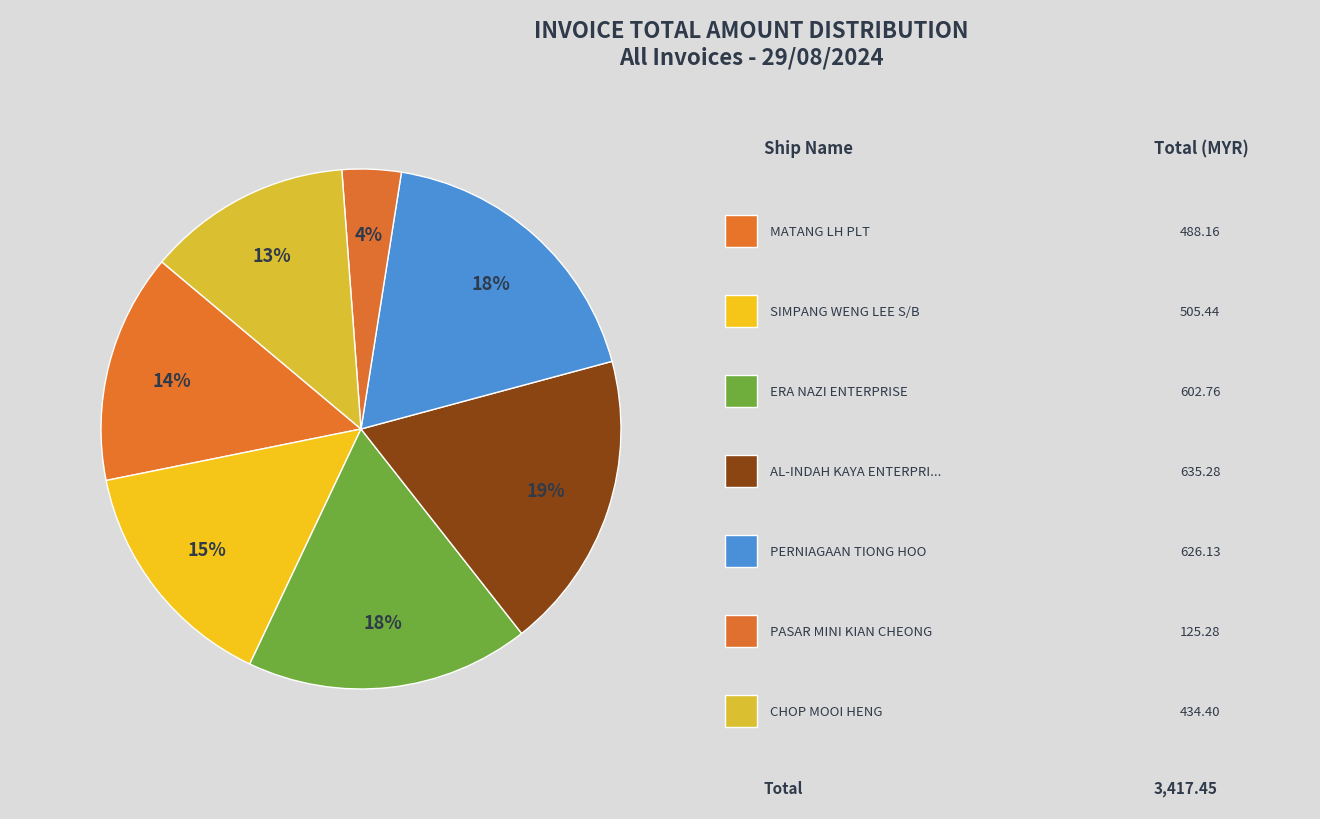

To the nearest percent, what is the difference between the largest and smallest slice percentages?

15%